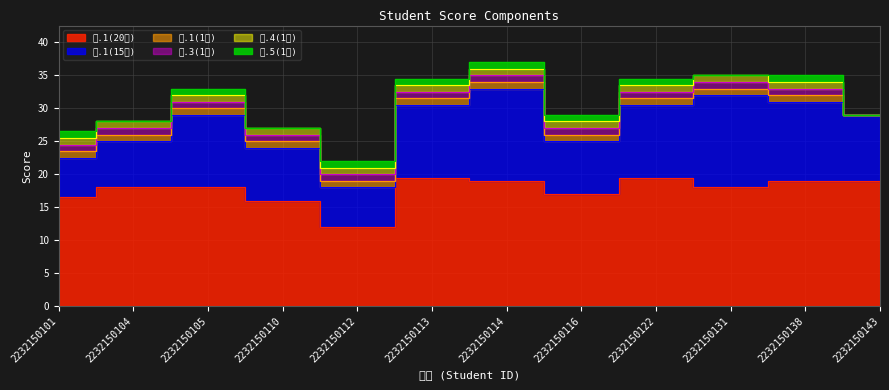

What are all the series names shown in the legend?

四.1(20分), 五.1(15分), 一.1(1分), 一.3(1分), 一.4(1分), 一.5(1分)